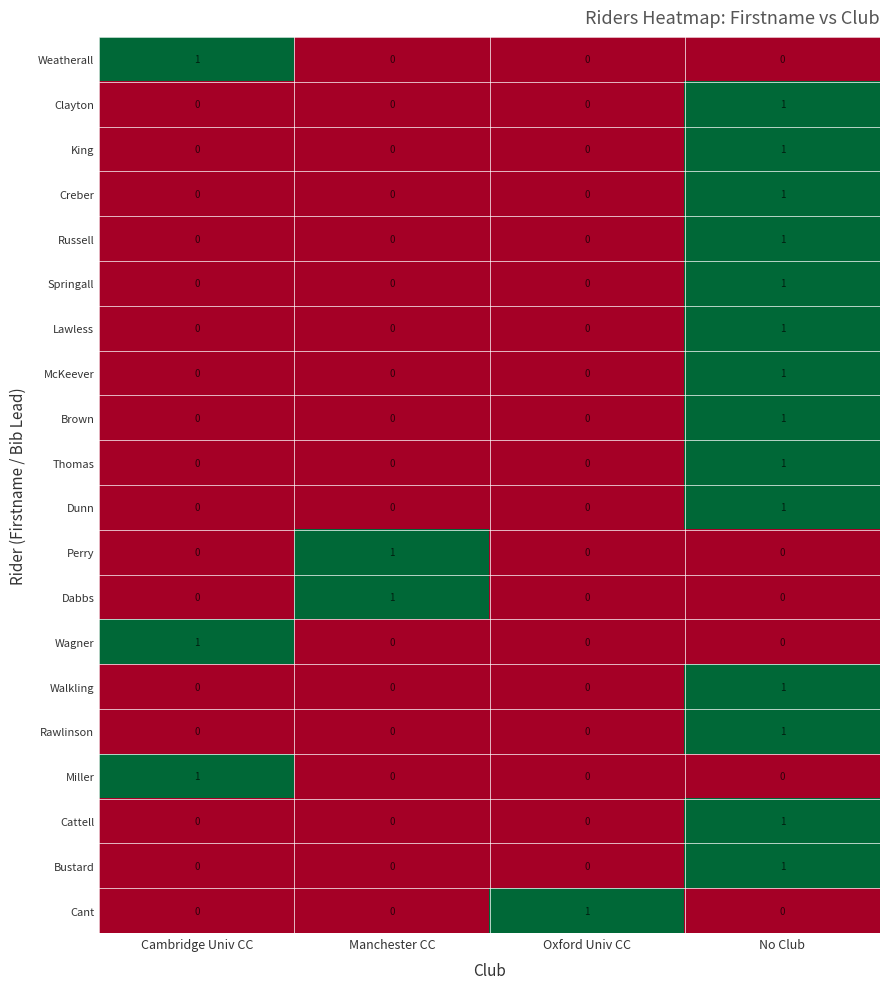

At which category is the sum across all series the highest?

No Club